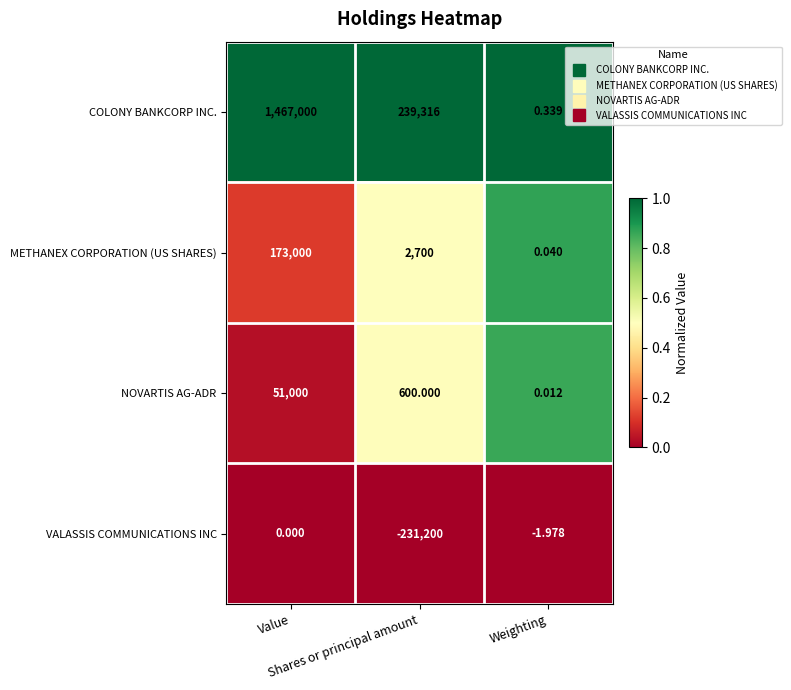

What is the total value across all series at Value?

1691000.0